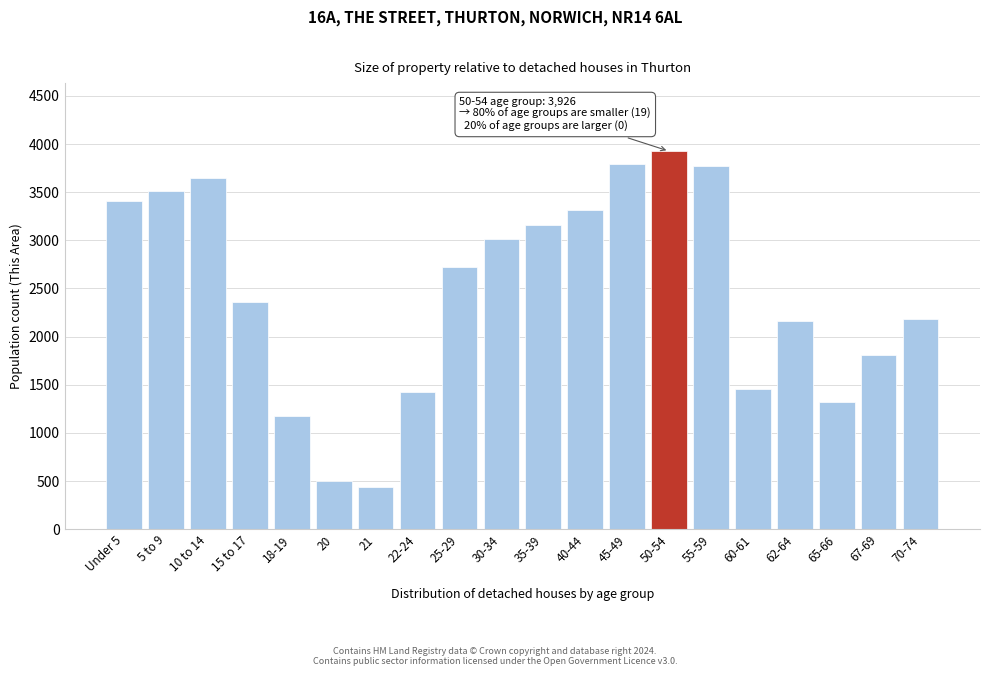

Reading left to right, transcribe all the data shown in this chart.

Under 5=3404	5 to 9=3511	10 to 14=3652	15 to 17=2361	18-19=1171	20=502	21=437	22-24=1422	25-29=2719	30-34=3009	35-39=3162	40-44=3315	45-49=3790	50-54=3926	55-59=3768	60-61=1454	62-64=2162	65-66=1318	67-69=1808	70-74=2188